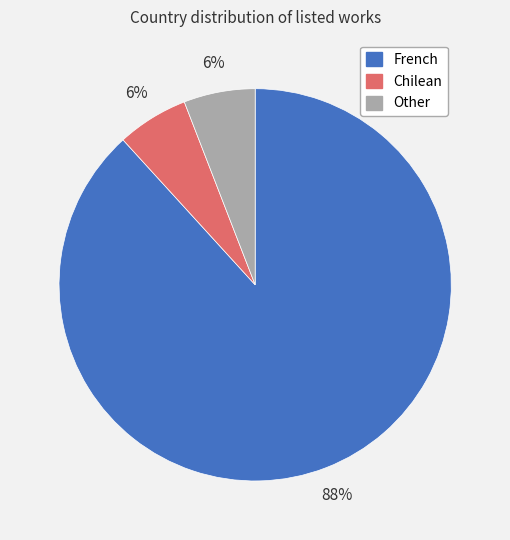

Which slice is the largest?

French